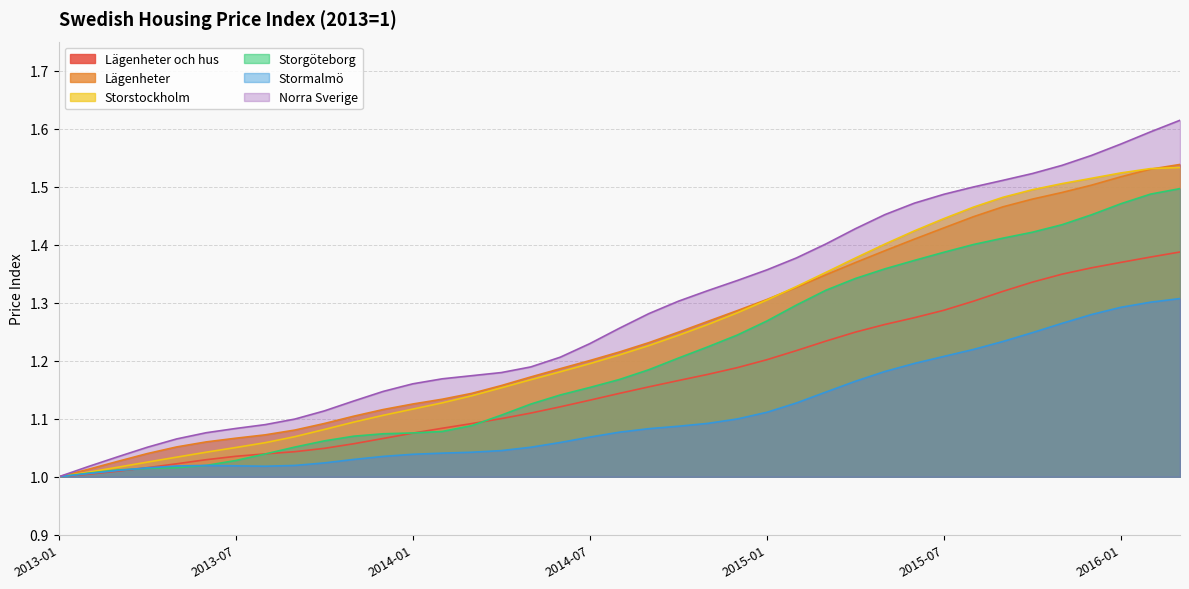

Which series has the largest range (max minus min)?

Norra Sverige